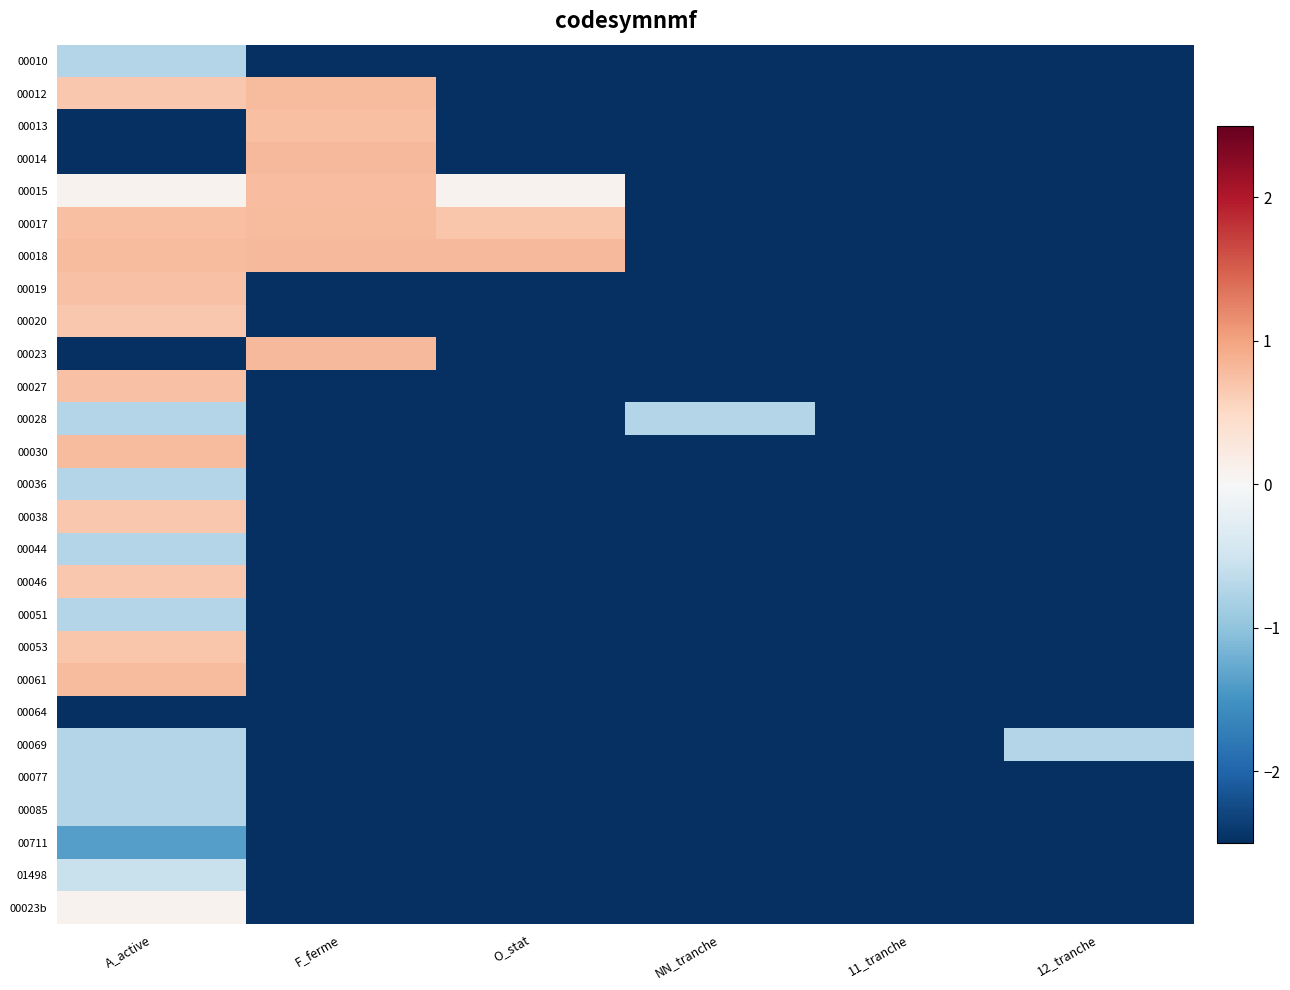

Reading left to right, transcribe all the data shown in this chart.

00010: A_active=-0.7	F_ferme=-2.5	O_stat=-2.5	NN_tranche=-2.5	11_tranche=-2.5	12_tranche=-2.5
00012: A_active=0.7	F_ferme=0.8	O_stat=-2.5	NN_tranche=-2.5	11_tranche=-2.5	12_tranche=-2.5
00013: A_active=-2.5	F_ferme=0.7	O_stat=-2.5	NN_tranche=-2.5	11_tranche=-2.5	12_tranche=-2.5
00014: A_active=-2.5	F_ferme=0.8	O_stat=-2.5	NN_tranche=-2.5	11_tranche=-2.5	12_tranche=-2.5
00015: A_active=0.1	F_ferme=0.8	O_stat=0.1	NN_tranche=-2.5	11_tranche=-2.5	12_tranche=-2.5
00017: A_active=0.8	F_ferme=0.8	O_stat=0.7	NN_tranche=-2.5	11_tranche=-2.5	12_tranche=-2.5
00018: A_active=0.8	F_ferme=0.8	O_stat=0.8	NN_tranche=-2.5	11_tranche=-2.5	12_tranche=-2.5
00019: A_active=0.7	F_ferme=-2.5	O_stat=-2.5	NN_tranche=-2.5	11_tranche=-2.5	12_tranche=-2.5
00020: A_active=0.7	F_ferme=-2.5	O_stat=-2.5	NN_tranche=-2.5	11_tranche=-2.5	12_tranche=-2.5
00023: A_active=-3.0	F_ferme=0.8	O_stat=-2.5	NN_tranche=-2.5	11_tranche=-2.5	12_tranche=-2.5
00027: A_active=0.7	F_ferme=-2.5	O_stat=-2.5	NN_tranche=-2.5	11_tranche=-2.5	12_tranche=-2.5
00028: A_active=-0.7	F_ferme=-2.5	O_stat=-2.5	NN_tranche=-0.7	11_tranche=-2.5	12_tranche=-2.5
00030: A_active=0.8	F_ferme=-2.5	O_stat=-2.5	NN_tranche=-2.5	11_tranche=-2.5	12_tranche=-2.5
00036: A_active=-0.7	F_ferme=-2.5	O_stat=-2.5	NN_tranche=-2.5	11_tranche=-2.5	12_tranche=-2.5
00038: A_active=0.7	F_ferme=-2.5	O_stat=-2.5	NN_tranche=-2.5	11_tranche=-2.5	12_tranche=-2.5
00044: A_active=-0.7	F_ferme=-2.5	O_stat=-2.5	NN_tranche=-2.5	11_tranche=-2.5	12_tranche=-2.5
00046: A_active=0.7	F_ferme=-2.5	O_stat=-2.5	NN_tranche=-2.5	11_tranche=-2.5	12_tranche=-2.5
00051: A_active=-0.7	F_ferme=-2.5	O_stat=-2.5	NN_tranche=-2.5	11_tranche=-2.5	12_tranche=-2.5
00053: A_active=0.7	F_ferme=-2.5	O_stat=-2.5	NN_tranche=-2.5	11_tranche=-2.5	12_tranche=-2.5
00061: A_active=0.8	F_ferme=-2.5	O_stat=-2.5	NN_tranche=-2.5	11_tranche=-2.5	12_tranche=-2.5
00064: A_active=-3.0	F_ferme=-2.5	O_stat=-2.5	NN_tranche=-2.5	11_tranche=-2.5	12_tranche=-2.5
00069: A_active=-0.7	F_ferme=-2.5	O_stat=-2.5	NN_tranche=-2.5	11_tranche=-2.5	12_tranche=-0.7
00077: A_active=-0.7	F_ferme=-2.5	O_stat=-2.5	NN_tranche=-2.5	11_tranche=-2.5	12_tranche=-2.5
00085: A_active=-0.7	F_ferme=-2.5	O_stat=-2.5	NN_tranche=-2.5	11_tranche=-2.5	12_tranche=-2.5
00711: A_active=-1.4	F_ferme=-2.5	O_stat=-2.5	NN_tranche=-2.5	11_tranche=-2.5	12_tranche=-2.5
01498: A_active=-0.6	F_ferme=-2.5	O_stat=-2.5	NN_tranche=-2.5	11_tranche=-2.5	12_tranche=-2.5
00023b: A_active=0.1	F_ferme=-2.5	O_stat=-2.5	NN_tranche=-2.5	11_tranche=-2.5	12_tranche=-2.5